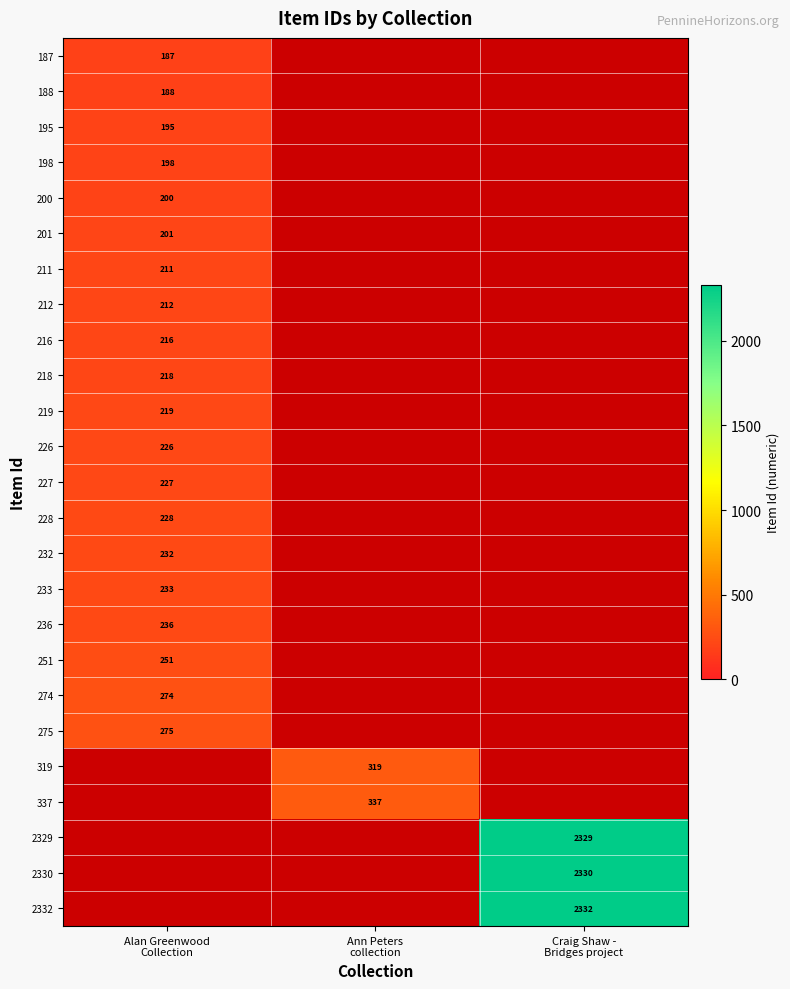

At how many categories does at least one series exceed 1197?

1